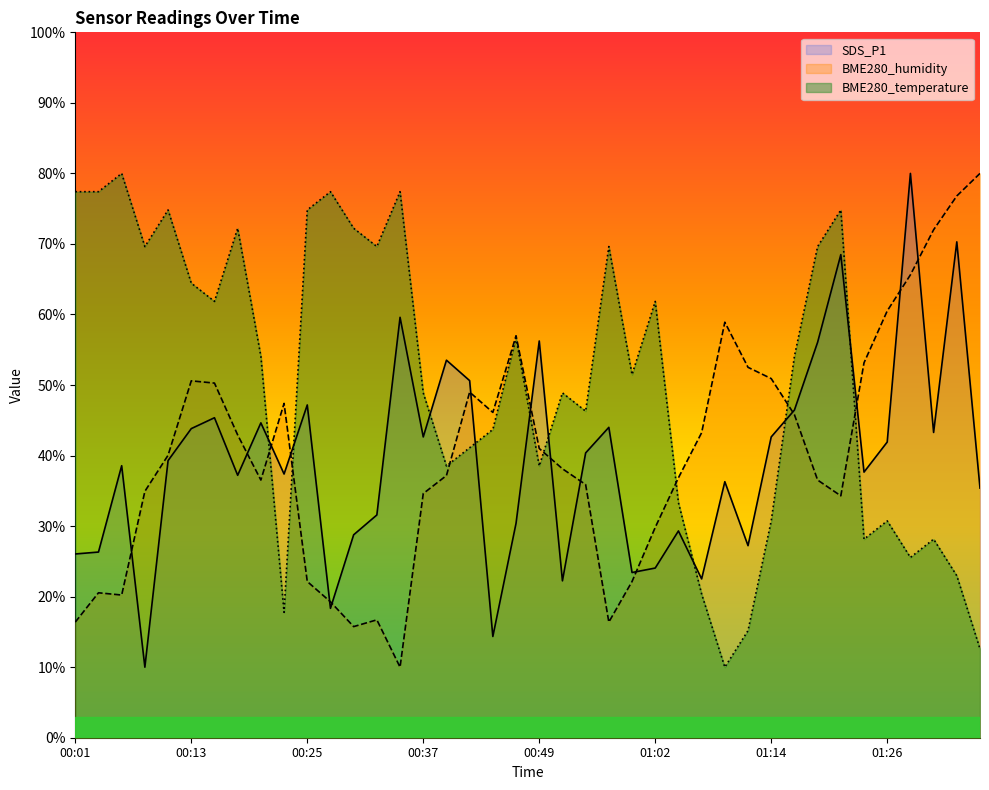

Reading left to right, transcribe all the data shown in this chart.

SDS_P1: 00:01=26.0	00:03=26.3	00:06=38.6	00:08=10.0	00:10=39.3	00:13=43.8	00:15=45.4	00:18=37.2	00:20=44.6	00:23=37.4	00:25=47.2	00:27=18.3	00:30=28.8	00:32=31.6	00:35=59.6	00:37=42.6	00:40=53.5	00:42=50.6	00:45=14.4	00:47=30.4	00:49=56.2	00:52=22.2	00:54=40.4	00:57=44.0	00:59=23.4	01:02=24.1	01:04=29.3	01:07=22.5	01:09=36.3	01:12=27.2	01:14=42.6	01:17=46.5	01:19=56.1	01:21=68.5	01:24=37.7	01:26=41.9	01:29=80.0	01:31=43.3	01:34=70.3	01:36=35.4
BME280_humidity: 00:01=16.4	00:03=20.5	00:06=20.2	00:08=34.9	00:10=40.0	00:13=50.6	00:15=50.3	00:18=42.9	00:20=36.5	00:23=47.4	00:25=22.1	00:27=19.3	00:30=15.8	00:32=16.7	00:35=10.0	00:37=34.6	00:40=37.2	00:42=49.0	00:45=46.1	00:47=57.0	00:49=41.0	00:52=38.1	00:54=35.9	00:57=16.4	00:59=22.1	01:02=29.8	01:04=36.8	01:07=43.2	01:09=58.9	01:12=52.5	01:14=50.9	01:17=45.8	01:19=36.5	01:21=34.3	01:24=53.2	01:26=60.5	01:29=65.6	01:31=72.0	01:34=76.8	01:36=80.0
BME280_temperature: 00:01=77.4	00:03=77.4	00:06=80.0	00:08=69.6	00:10=74.8	00:13=64.4	00:15=61.9	00:18=72.2	00:20=54.1	00:23=17.8	00:25=74.8	00:27=77.4	00:30=72.2	00:32=69.6	00:35=77.4	00:37=48.9	00:40=38.5	00:42=41.1	00:45=43.7	00:47=56.7	00:49=38.5	00:52=48.9	00:54=46.3	00:57=69.6	00:59=51.5	01:02=61.9	01:04=33.3	01:07=20.4	01:09=10.0	01:12=15.2	01:14=30.7	01:17=54.1	01:19=69.6	01:21=74.8	01:24=28.1	01:26=30.7	01:29=25.6	01:31=28.1	01:34=23.0	01:36=12.6